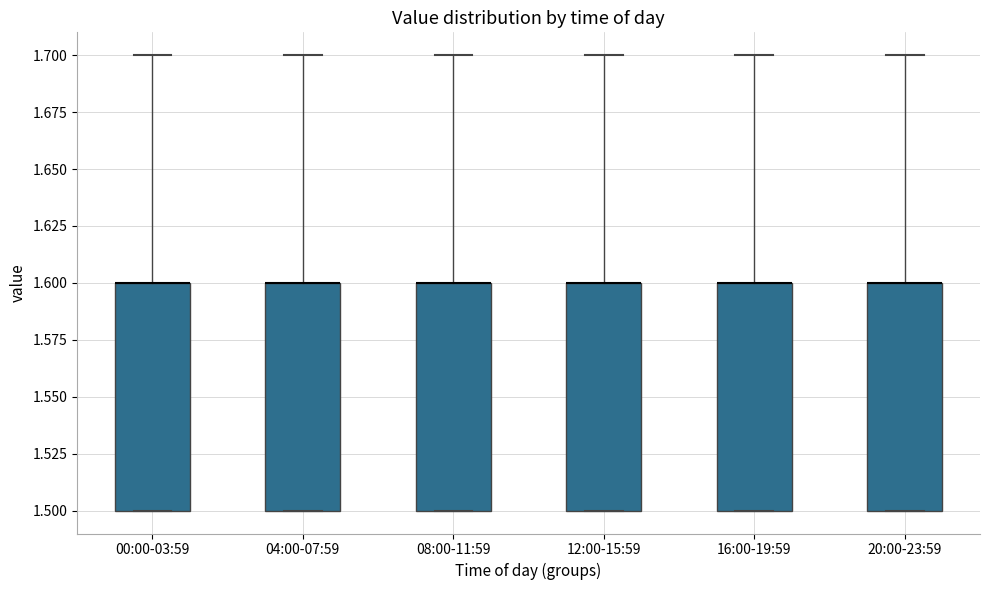

Where is the lower edge of the box for 08:00-11:59 on the y-axis? The values are not printed on the chart, so give them approximately, as read against the axis.

1.5